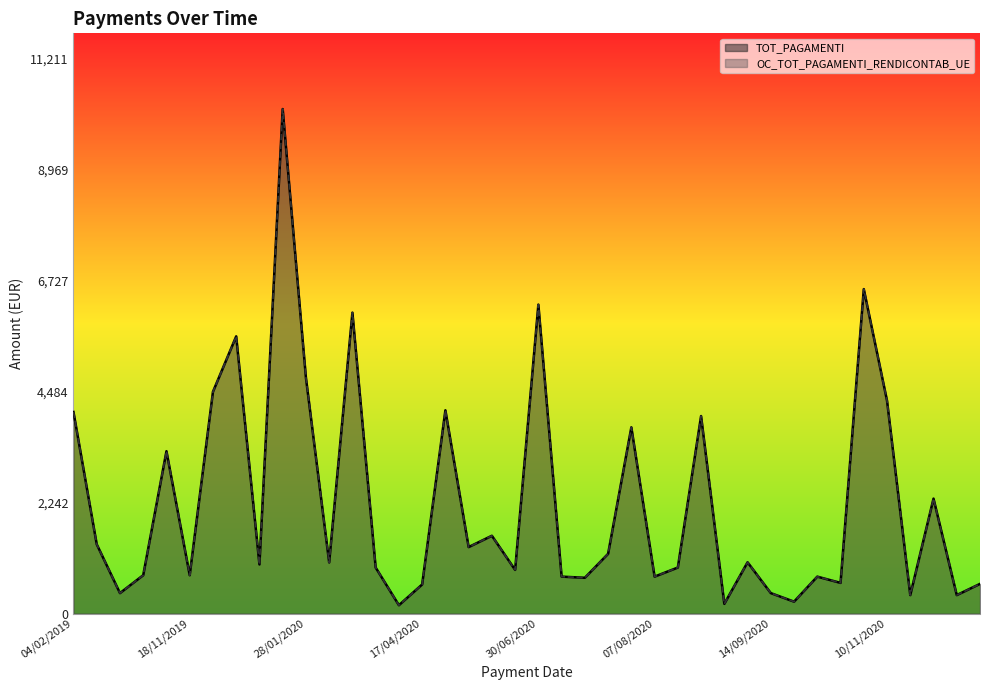

Reading right to left, transcribe all the data shown in this chart.

TOT_PAGAMENTI: 599.8	373.1	2322.2	373.1	4300.0	6554.3	619.9	746.3	240.8	413.3	1036.1	196.0	3990.0	929.9	746.3	3762.1	1207.0	723.2	746.3	6241.1	882.4	1571.8	1343.2	4106.5	588.0	169.1	929.9	6078.8	1033.2	4764.9	10192.0	992.6	5600.0	4480.0	774.9	3279.9	774.9	413.3	1400.0	4071.8
OC_TOT_PAGAMENTI_RENDICONTAB_UE: 599.8	373.1	2322.2	373.1	4300.0	6554.3	619.9	746.3	240.8	413.3	1036.1	196.0	3990.0	929.9	746.3	3762.1	1207.0	723.2	746.3	6241.1	882.4	1571.8	1343.2	4106.5	588.0	169.1	929.9	6078.8	1033.2	4764.9	10192.0	992.6	5600.0	4480.0	774.9	3279.9	774.9	413.3	1400.0	4071.8